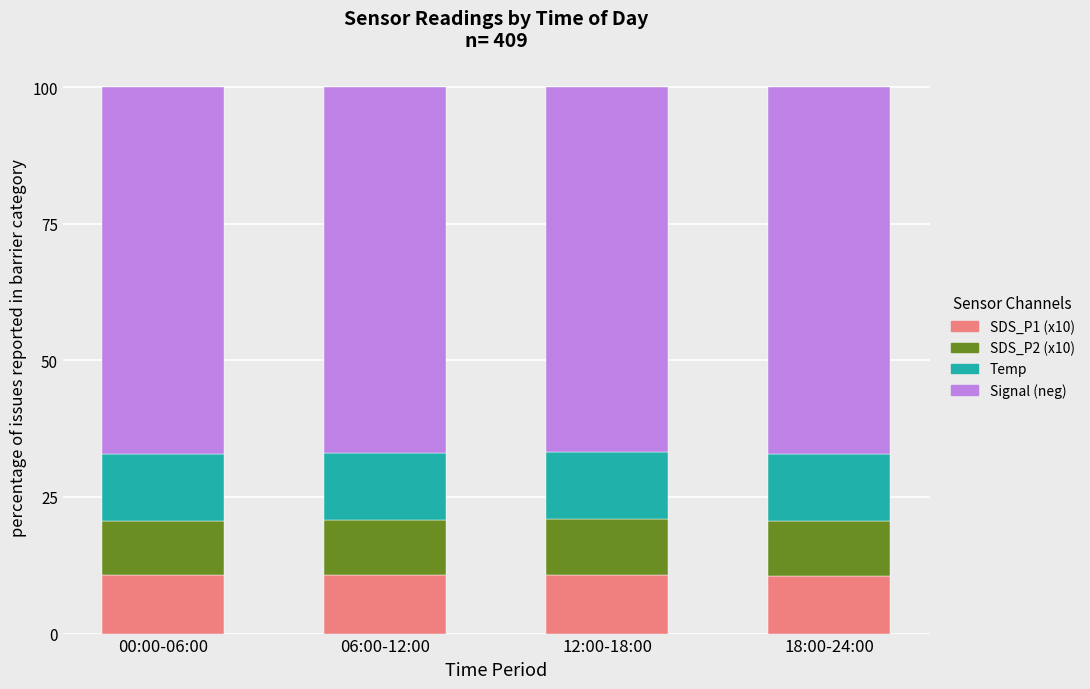

What is the minimum value for SDS_P1 (x10)?

10.6